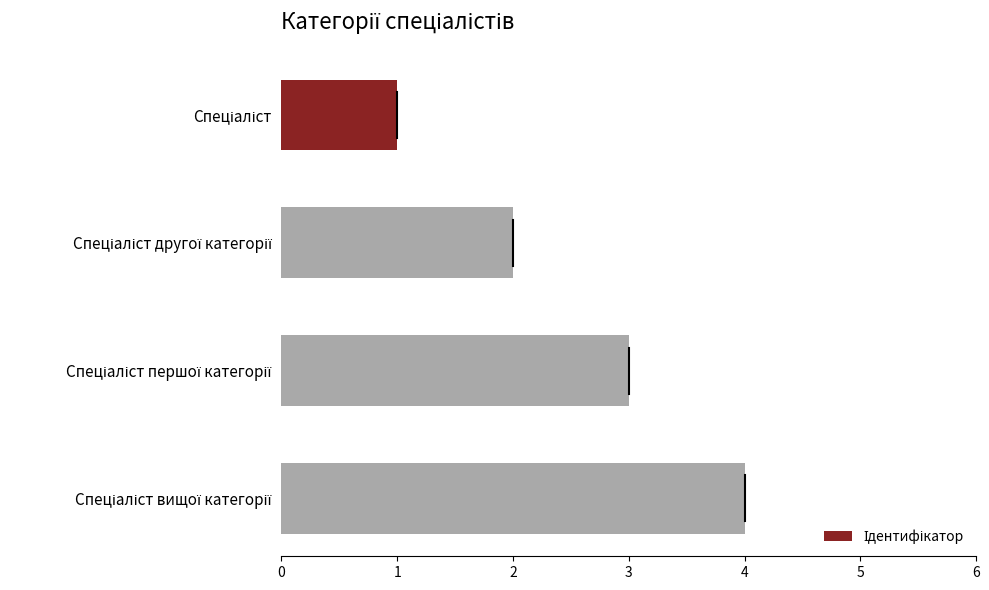

What is the maximum value shown in the chart?

4